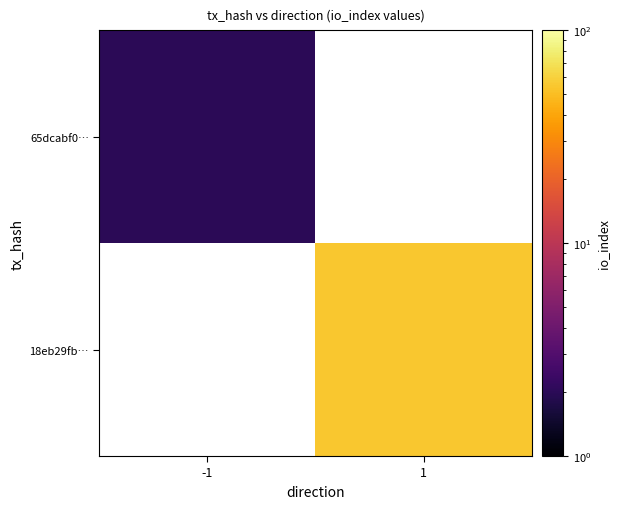

True or false: 65dcabf0… has a value of 3.6 at -1.

False